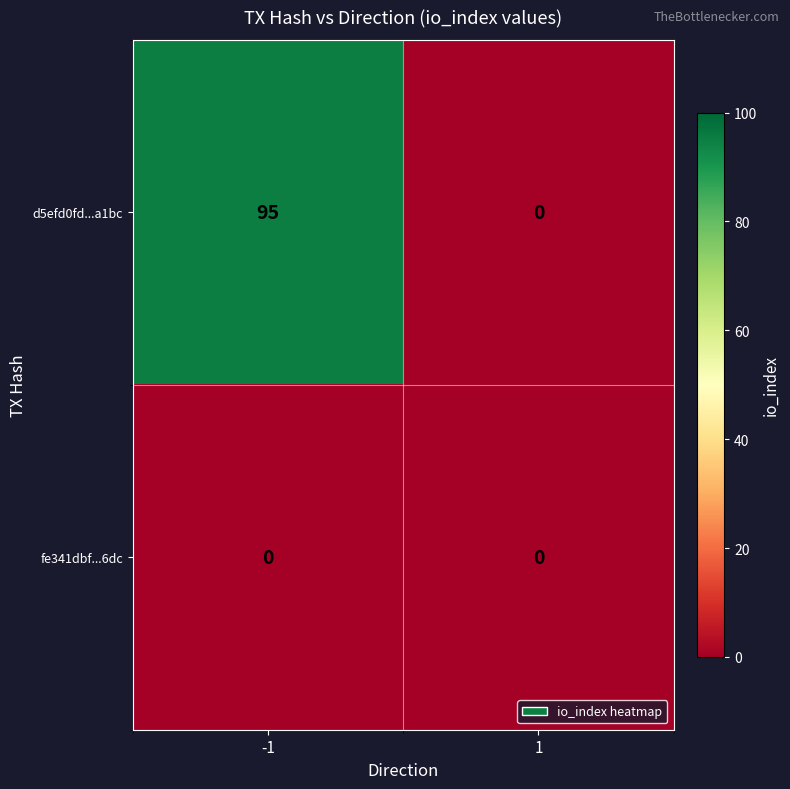

What is the greatest value displayed?

95